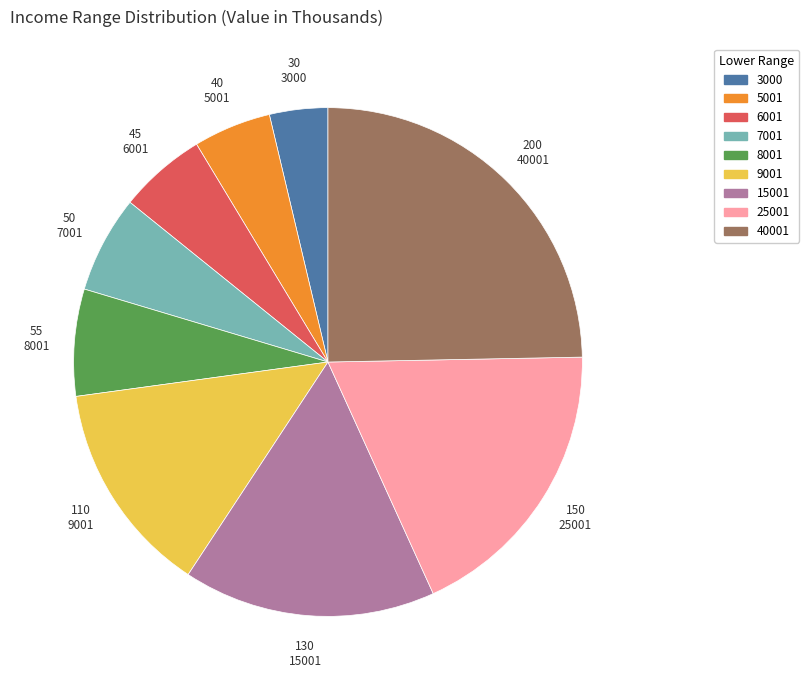

Rank the categories by value from lowest to highest.

3000, 5001, 6001, 7001, 8001, 9001, 15001, 25001, 40001